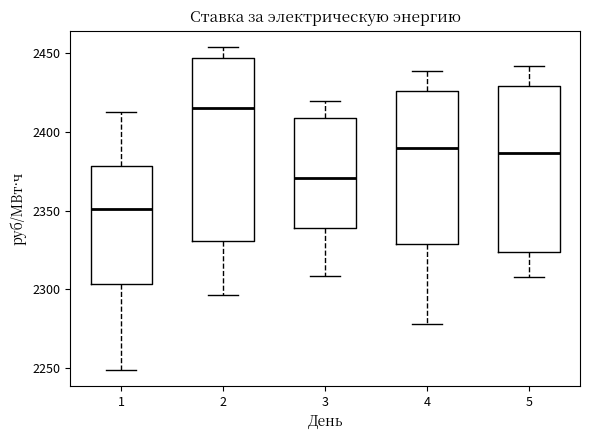

Reading left to right, read every box against the y-axis: the position of its median line, the range the box covers, and the ends of its whiskers. The values are not printed on the chart, so give them approximately, as read against the axis.

1: median 2350, box 2305 to 2380, whiskers 2250 to 2415
2: median 2415, box 2330 to 2445, whiskers 2295 to 2455
3: median 2370, box 2340 to 2410, whiskers 2310 to 2420
4: median 2390, box 2330 to 2425, whiskers 2280 to 2440
5: median 2385, box 2325 to 2430, whiskers 2310 to 2440